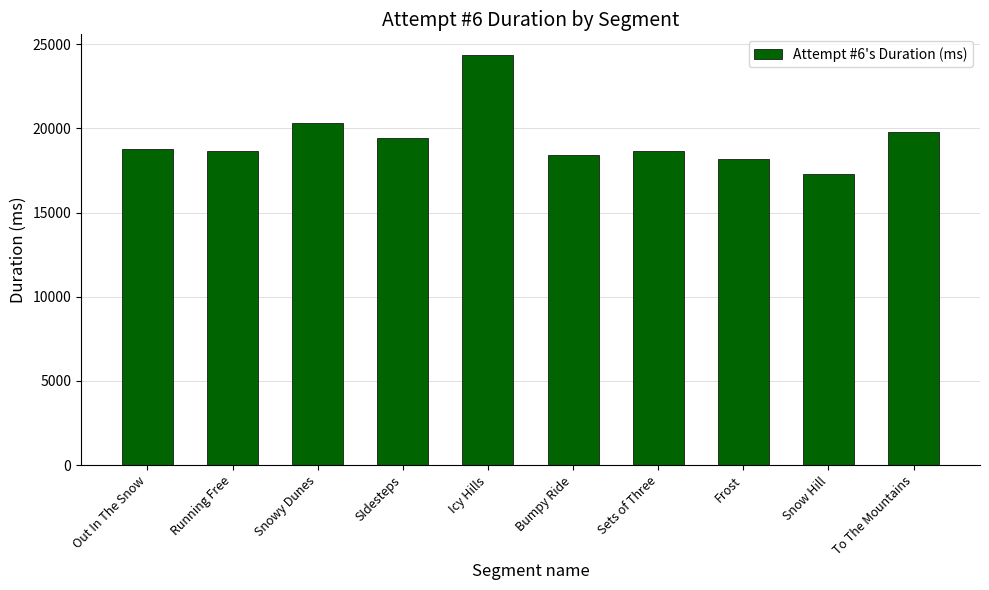

What is the label of the 8th bar from the left?

Frost